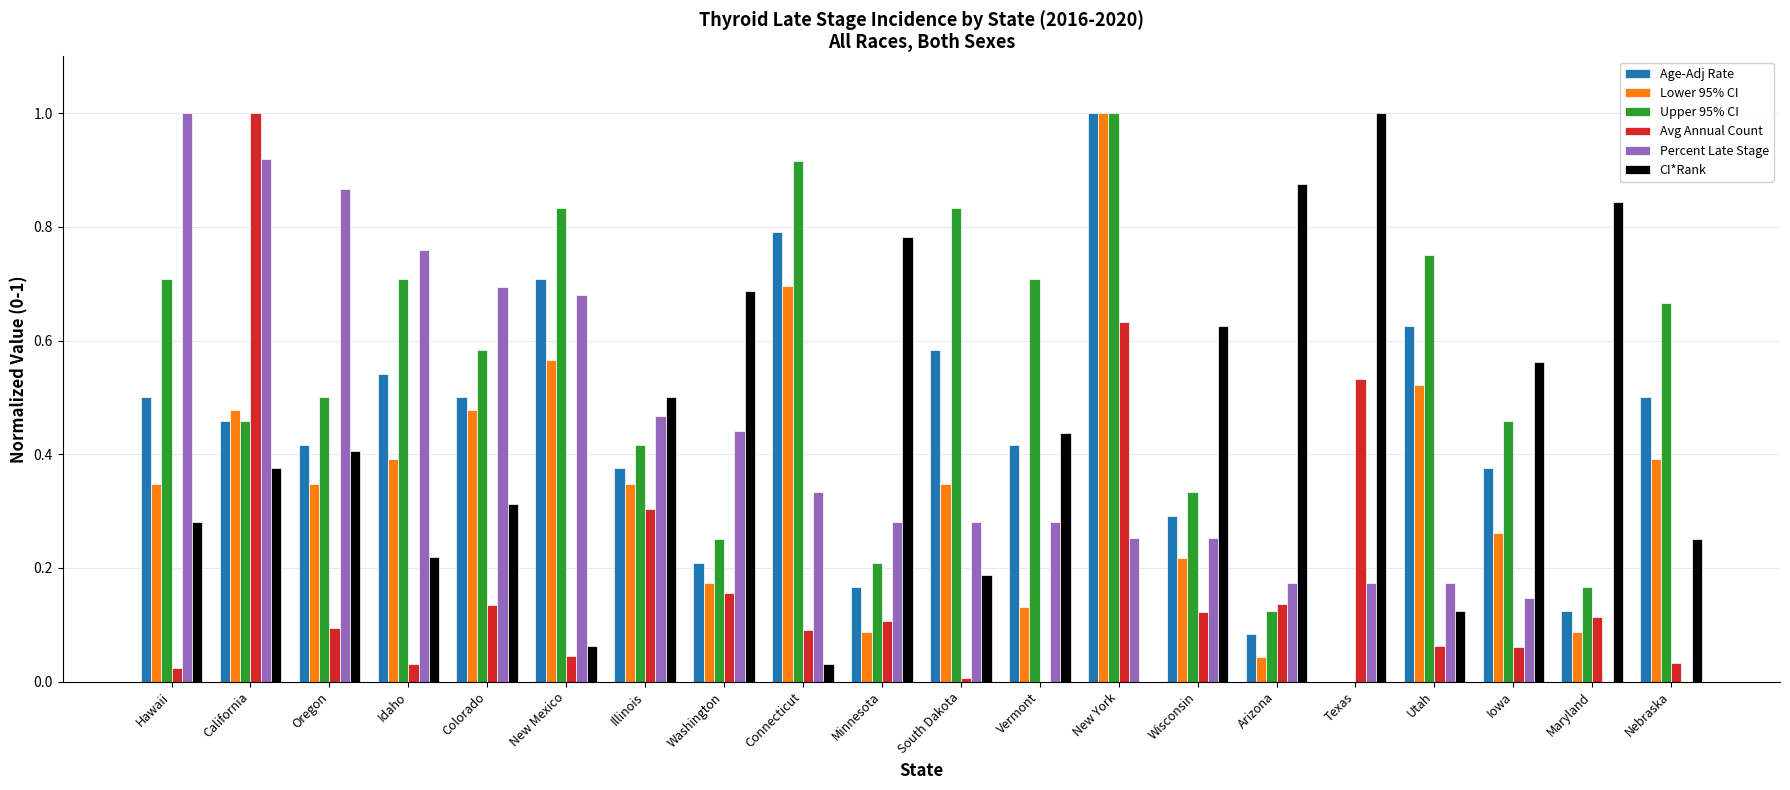

How many values in the Avg Annual Count series exceed 0?

19